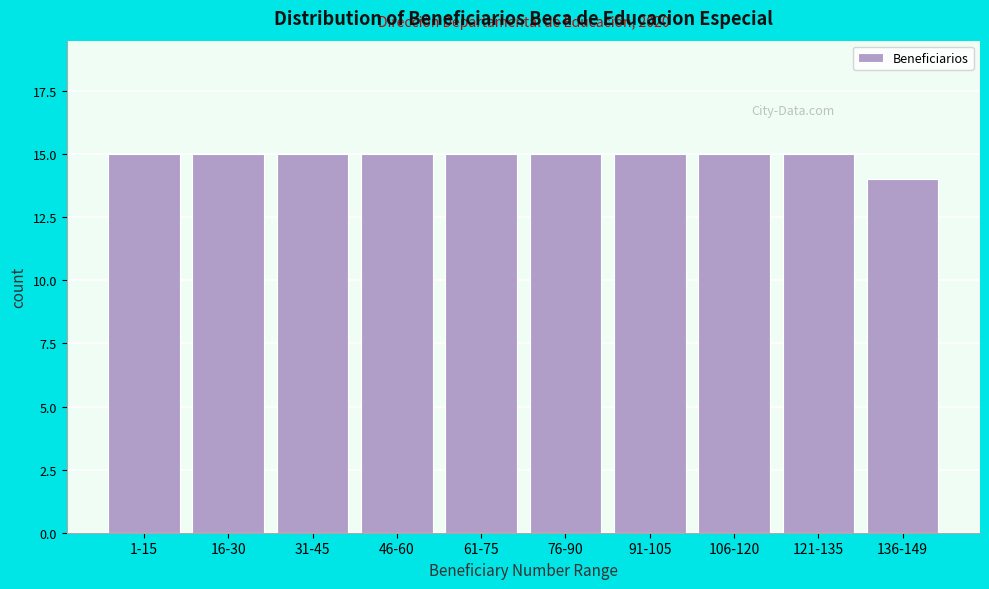

Reading right to left, what are all the values shown in this chart?

136-149=14	121-135=15	106-120=15	91-105=15	76-90=15	61-75=15	46-60=15	31-45=15	16-30=15	1-15=15